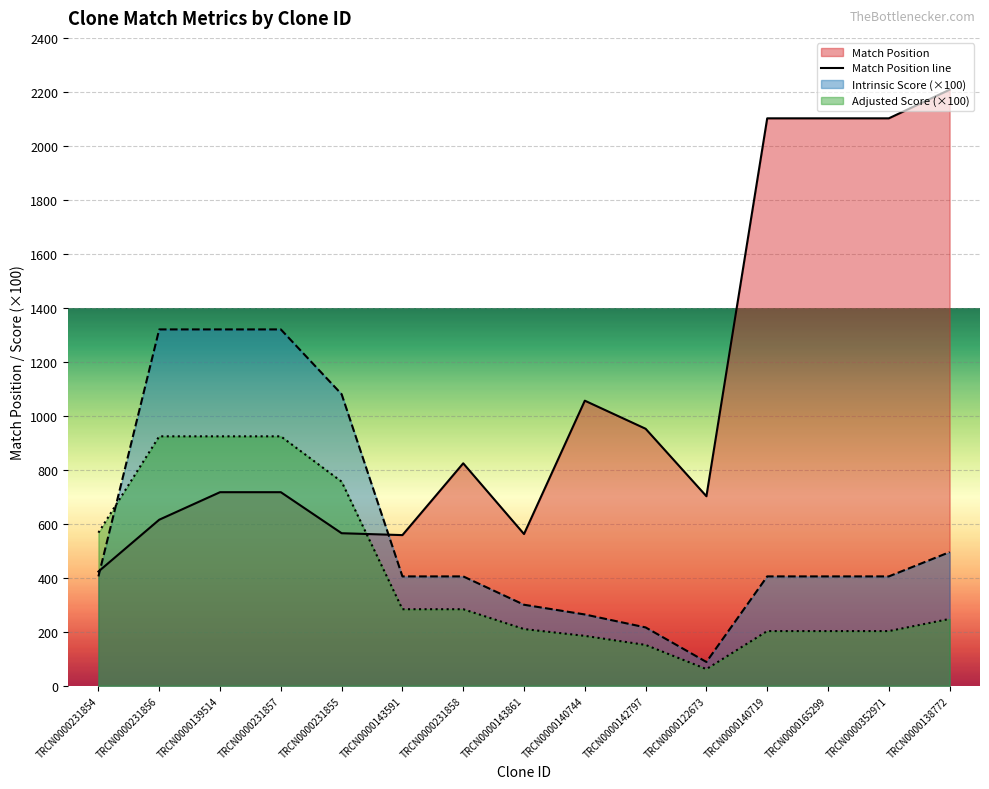

What is the highest value of the Adjusted Score series?

924.0